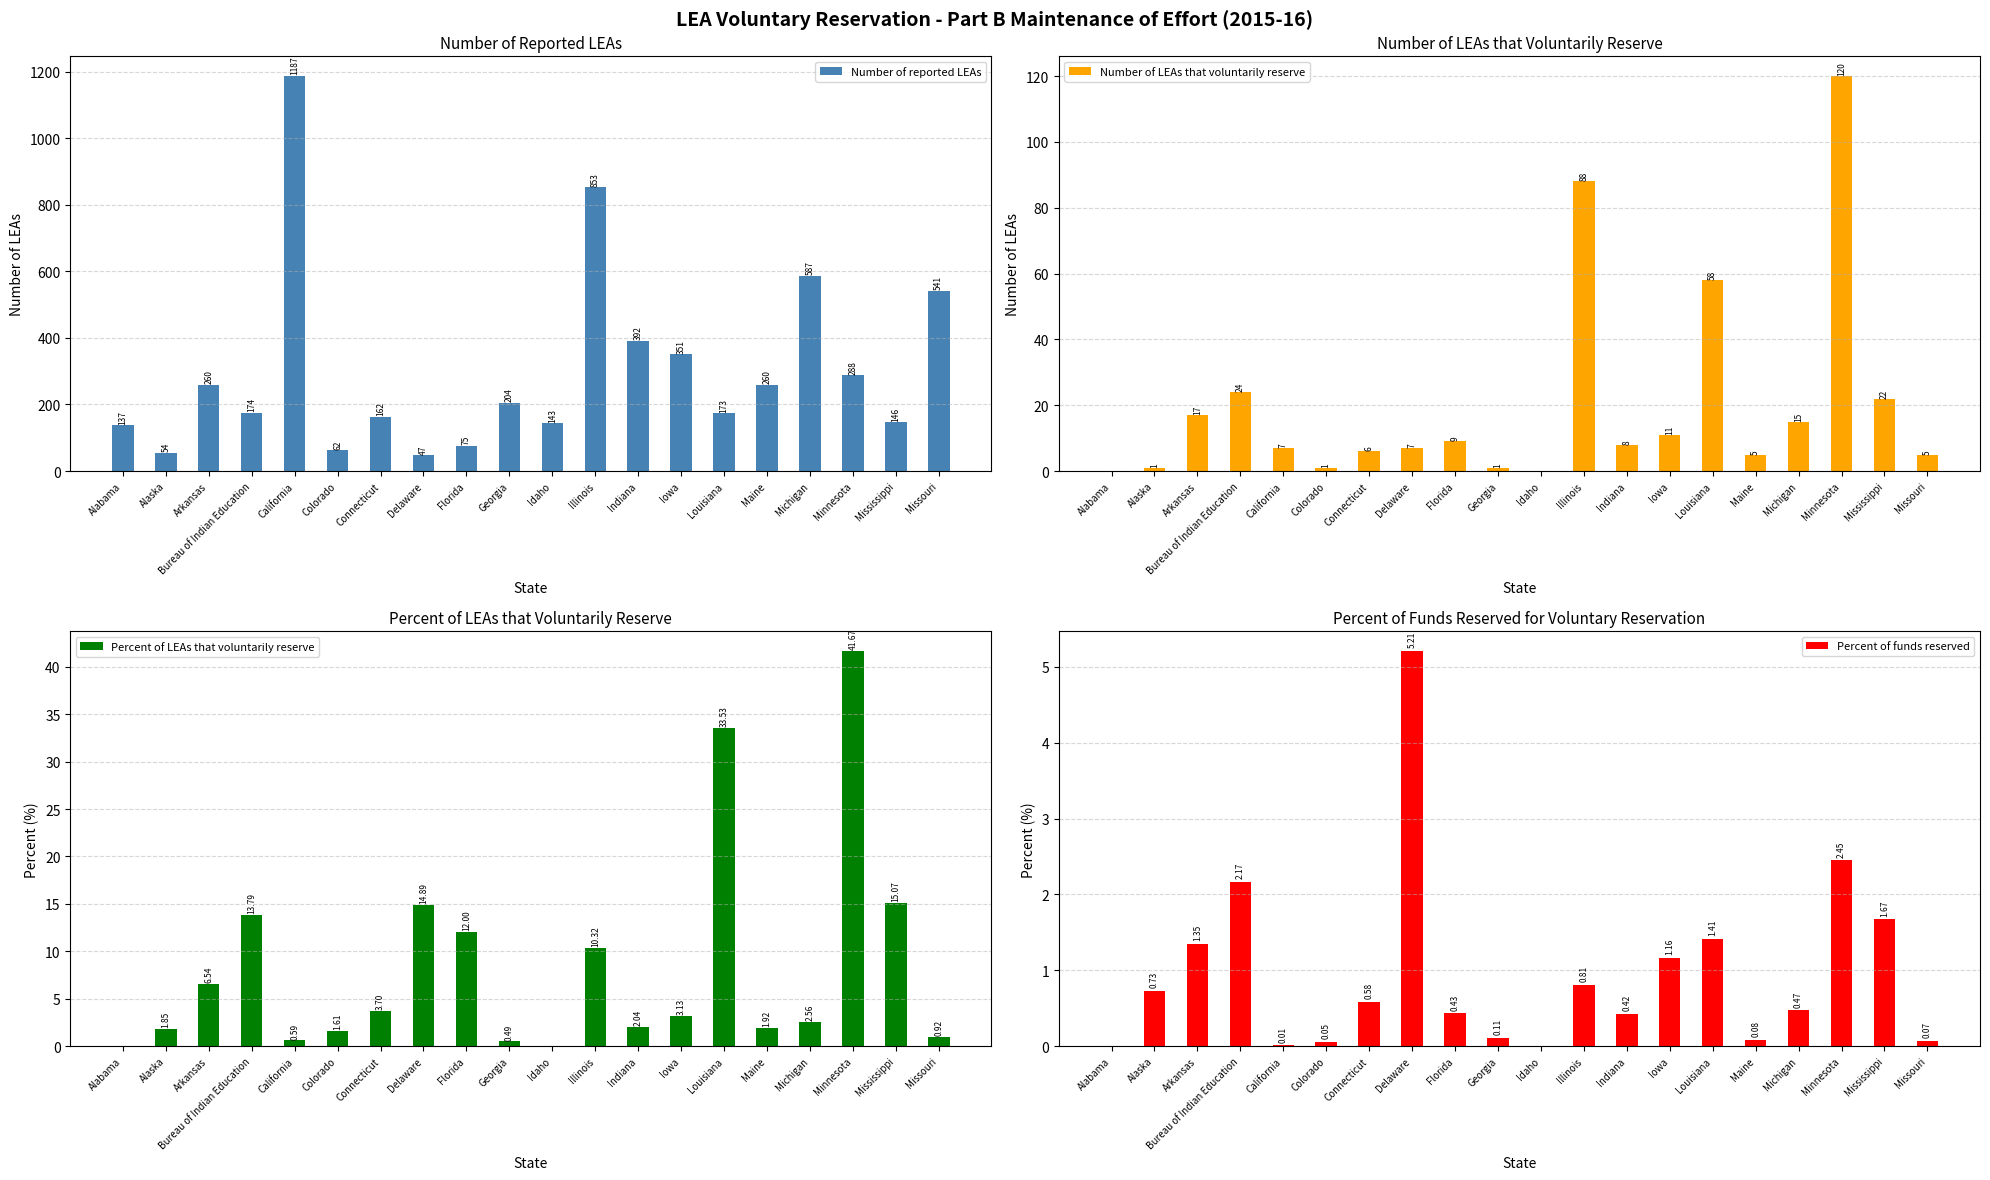

Rank the series by their maximum value, from lowest to highest.

Percent of funds reserved, Percent of LEAs that voluntarily reserve, Number of LEAs that voluntarily reserve, Number of reported LEAs